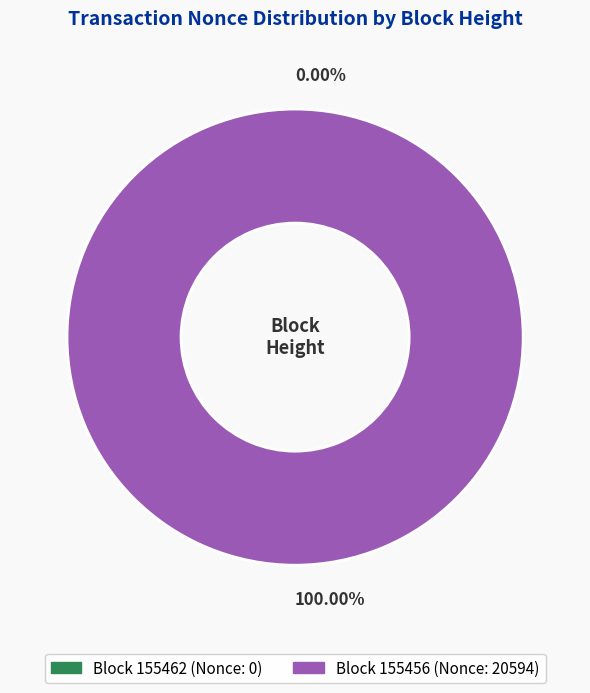

Count the number of slices in the pie.

2